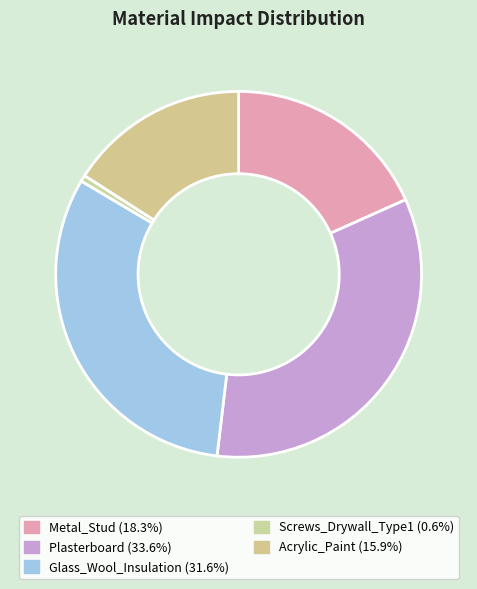

What is the largest slice in the pie chart?

Plasterboard